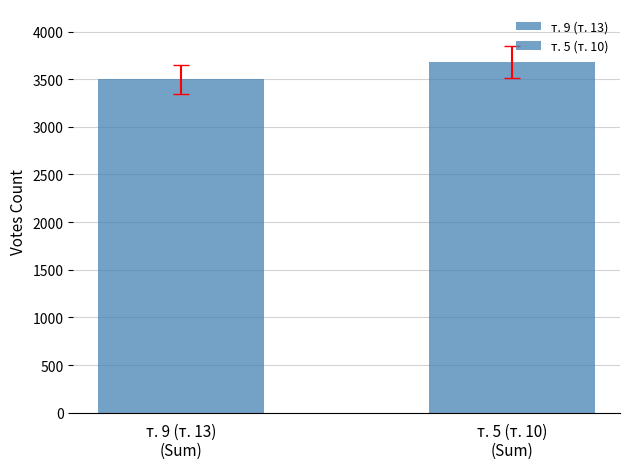

The chart shows a value of 5787 at т. 9 (т. 13)
(Sum). True or false?

False